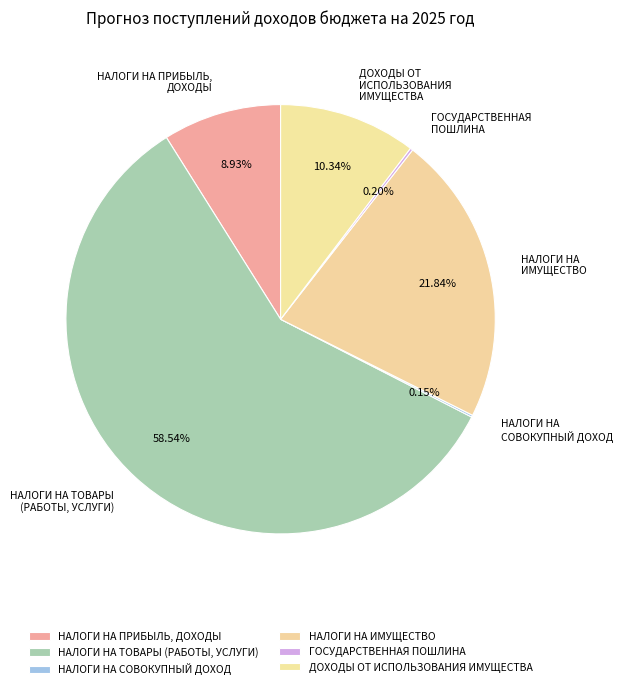

Approximately how many times larger is the value at НАЛОГИ НА ПРИБЫЛЬ, ДОХОДЫ compared to НАЛОГИ НА ИМУЩЕСТВО?

0.4